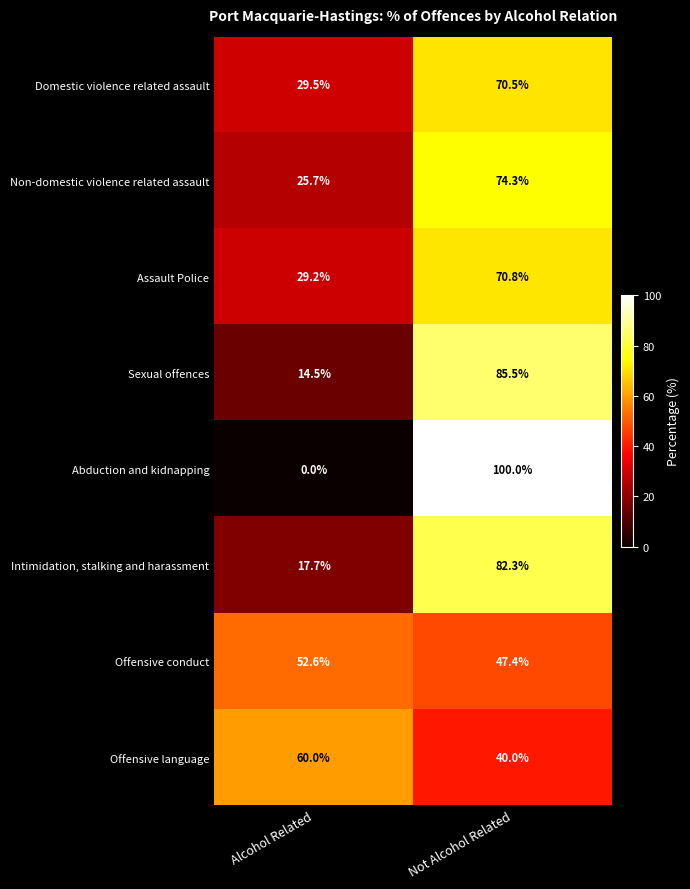

True or false: Offensive language has a value of 40.0 at Not Alcohol Related.

True